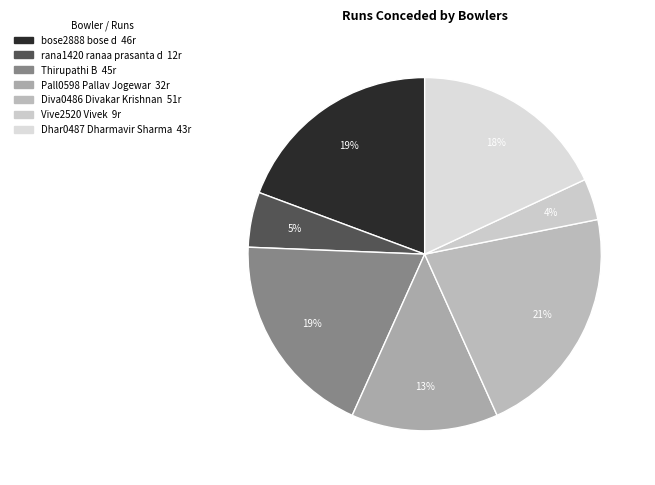

Is it true that Dhar0487 Dharmavir Sharma is 4% of the pie?

False